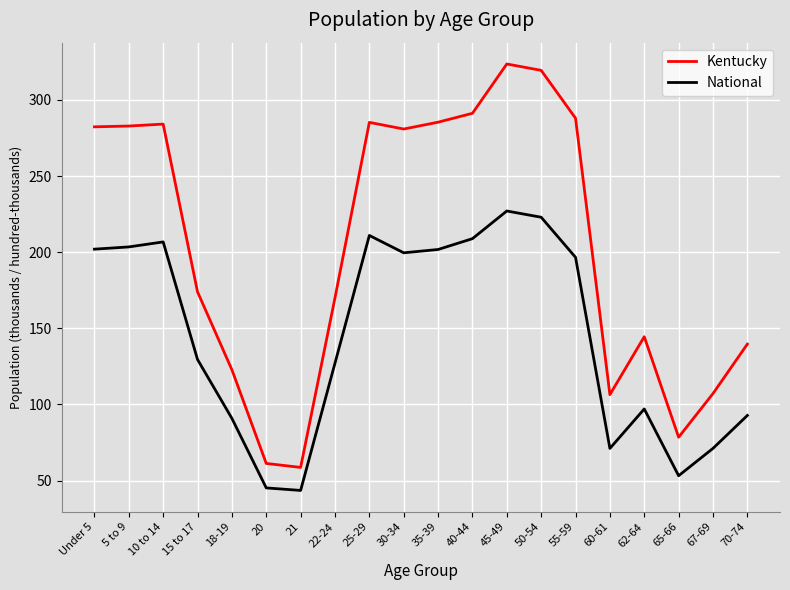

True or false: Kentucky has a value of 126.4 at 65-66.

False